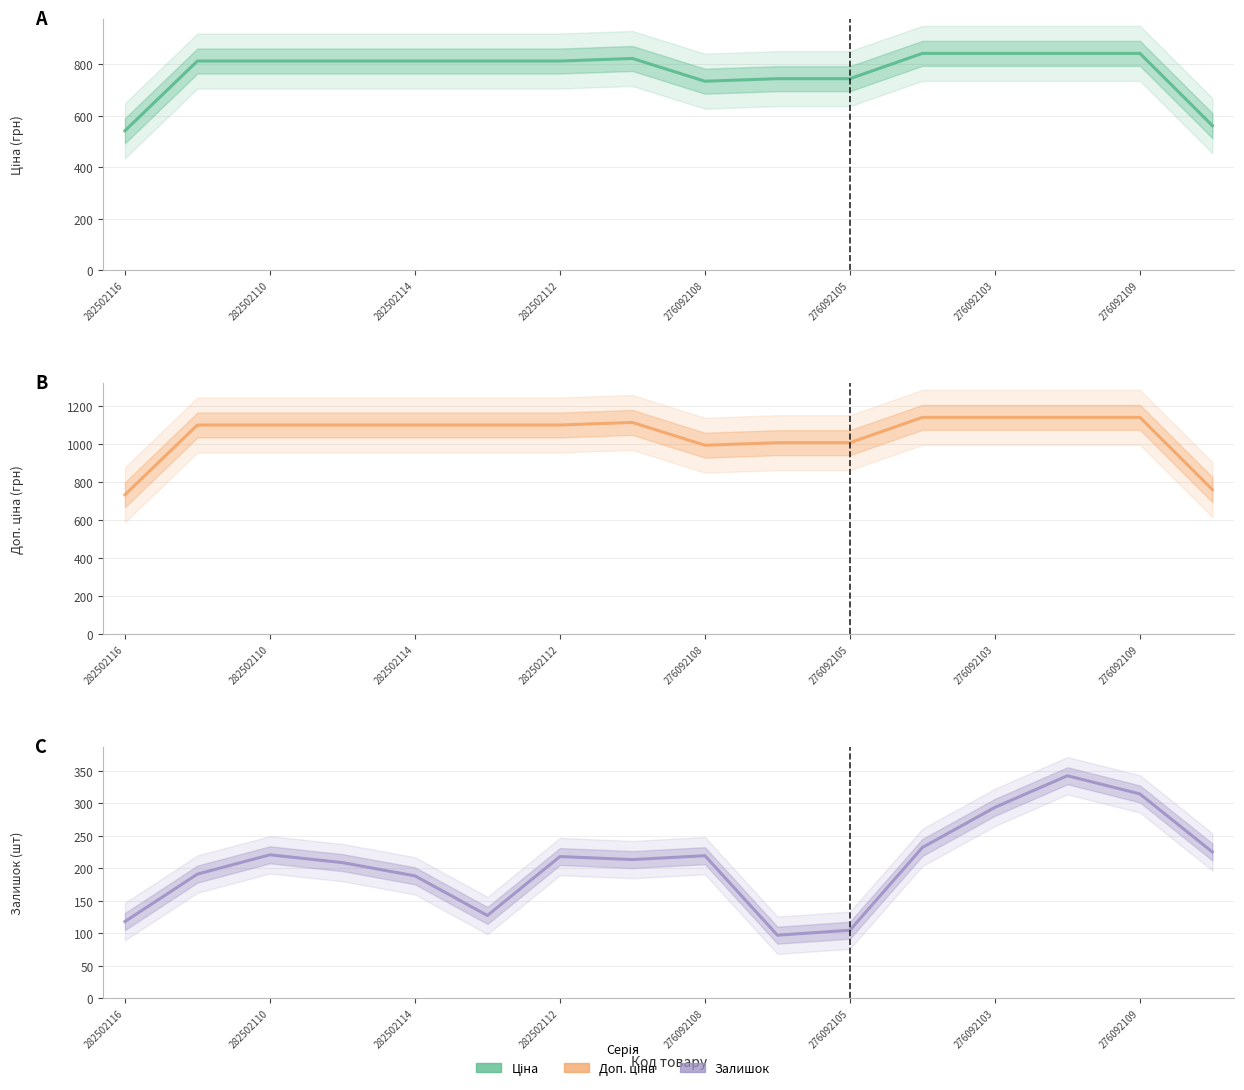

How many lines are shown in the chart?

3